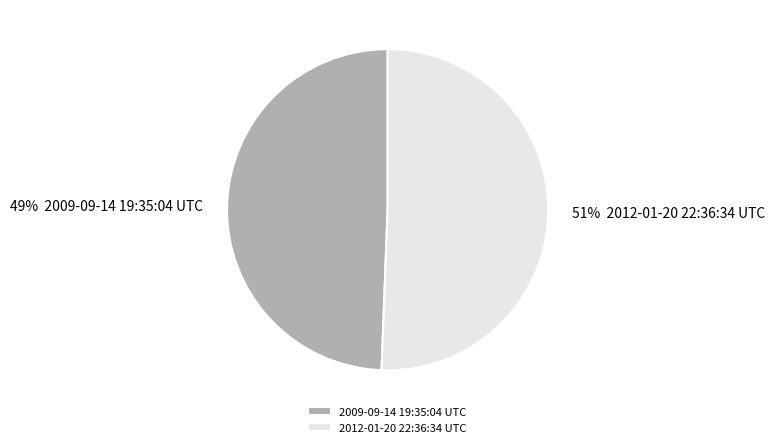

True or false: 2009-09-14 19:35:04 UTC accounts for 37% of the total.

False